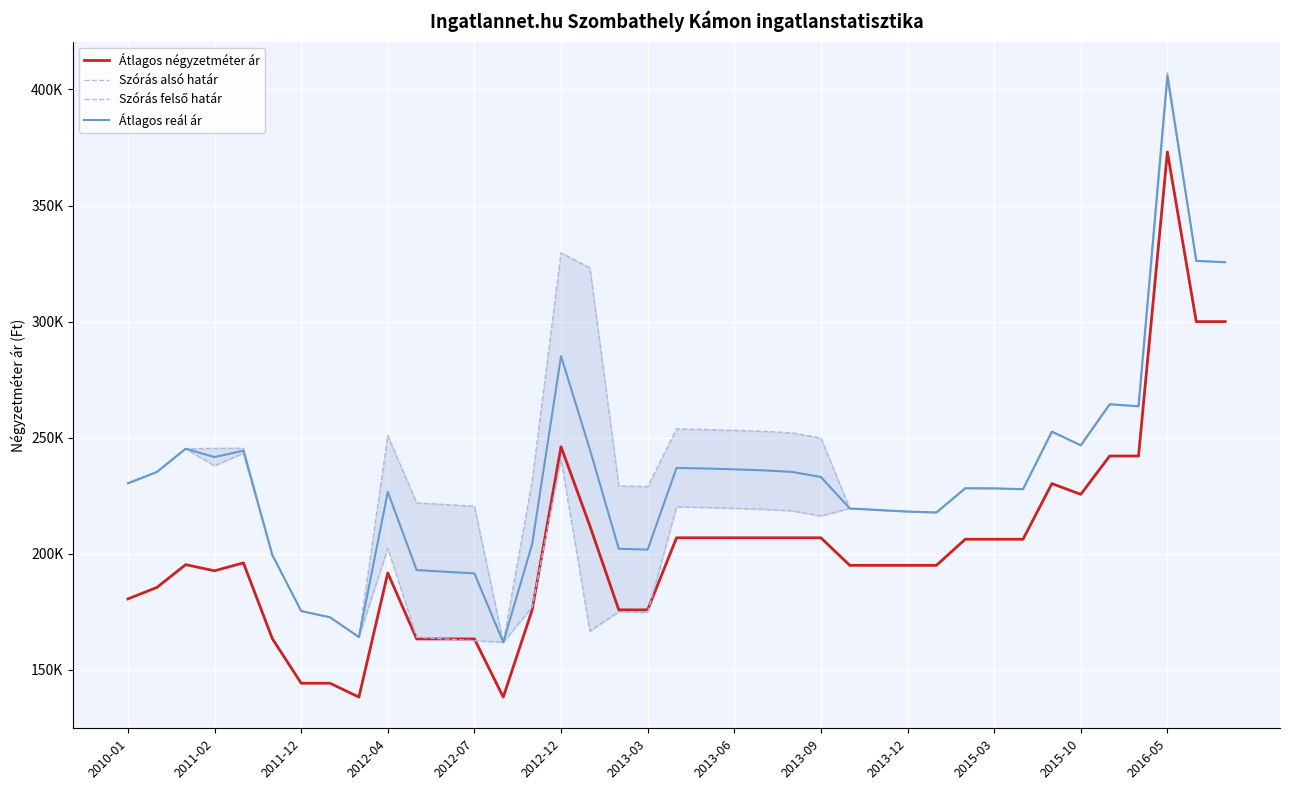

What is the value of the Szórás felső határ point at the 23rd from the left?

252726